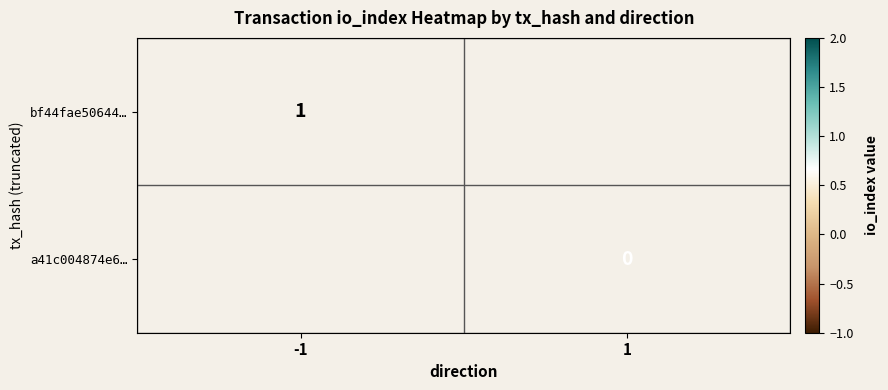

Rank the categories by bf44fae50644… value from lowest to highest.

-1, 1